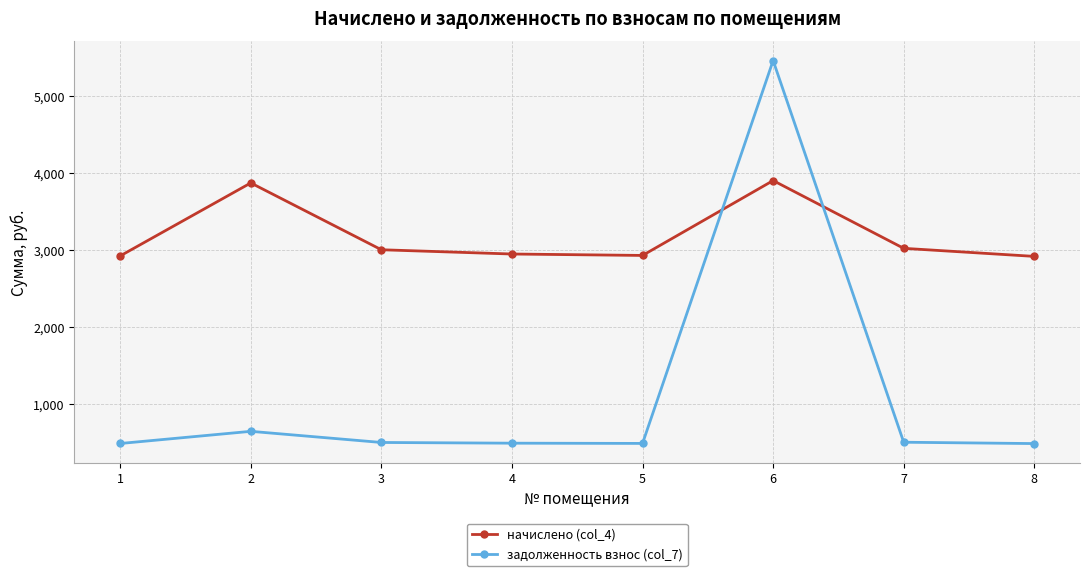

What is the difference between the highest and lowest values at 8?

2431.6